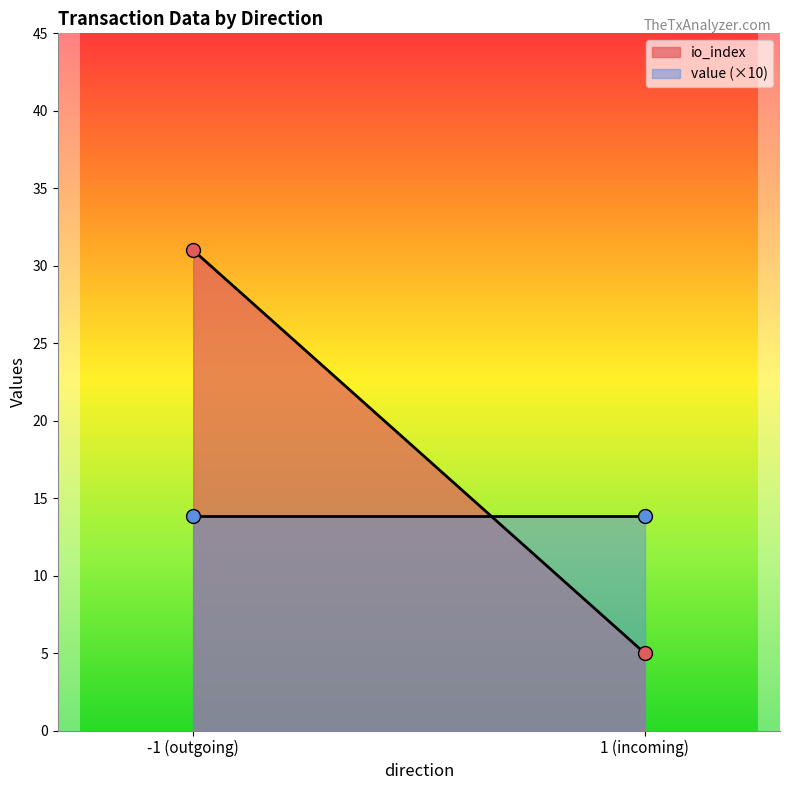

What is the sum of the value (×10) values at -1 (outgoing) and 1 (incoming)?

27.7